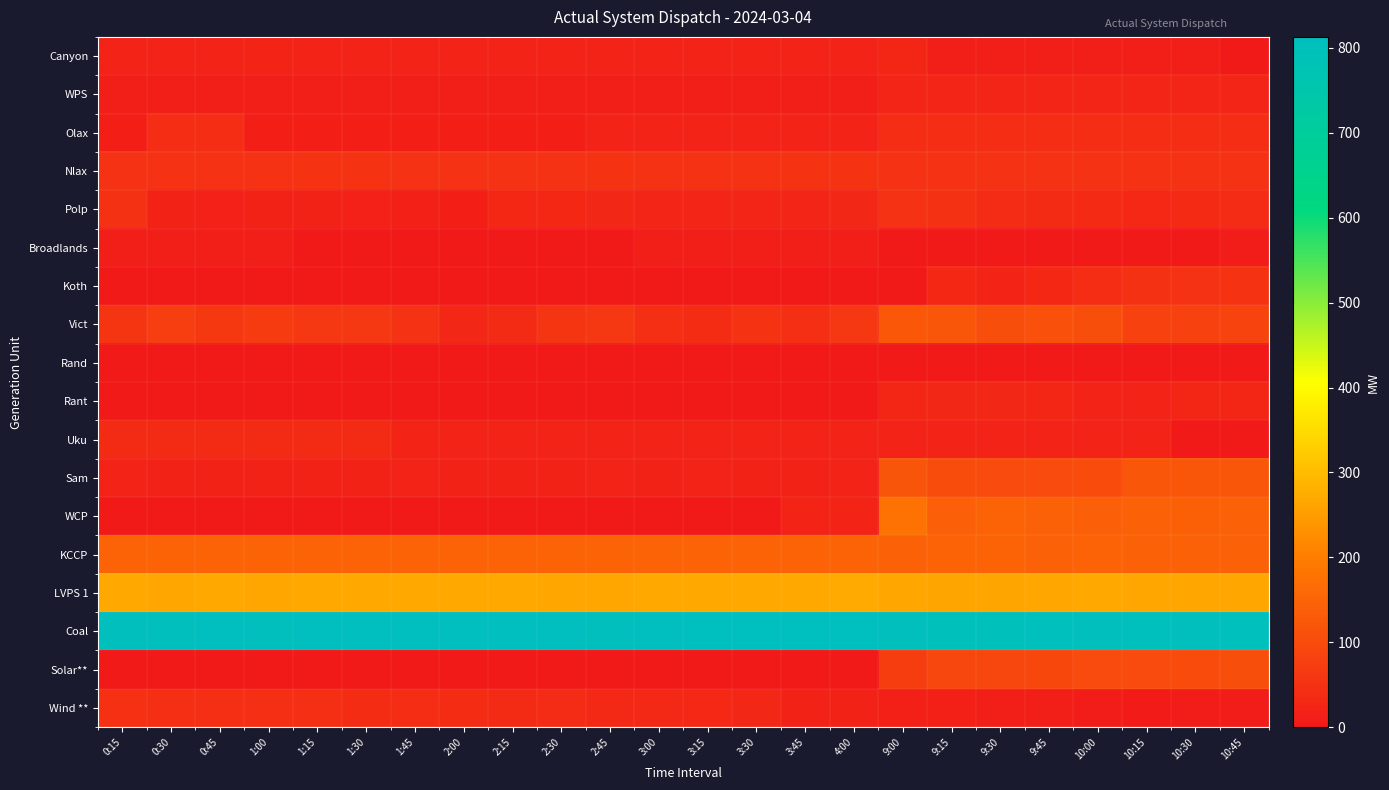

Reading left to right, what are all the values shown in this chart?

Canyon: 0:15=20	0:30=20	0:45=20	1:00=21	1:15=20	1:30=20	1:45=20	2:00=20	2:15=20	2:30=20	2:45=20	3:00=20	3:15=20	3:30=20	3:45=20	4:00=20	9:00=26	9:15=10	9:30=10	9:45=10	10:00=10	10:15=10	10:30=10	10:45=0
WPS: 0:15=10	0:30=10	0:45=10	1:00=10	1:15=10	1:30=10	1:45=10	2:00=10	2:15=10	2:30=10	2:45=10	3:00=10	3:15=10	3:30=10	3:45=10	4:00=10	9:00=25	9:15=25	9:30=25	9:45=25	10:00=25	10:15=25	10:30=25	10:45=25
Olax: 0:15=13	0:30=41	0:45=41	1:00=13	1:15=13	1:30=13	1:45=13	2:00=13	2:15=13	2:30=13	2:45=20	3:00=20	3:15=20	3:30=20	3:45=20	4:00=20	9:00=41	9:15=41	9:30=41	9:45=41	10:00=41	10:15=41	10:30=41	10:45=41
Nlax: 0:15=50	0:30=50	0:45=50	1:00=50	1:15=51	1:30=51	1:45=50	2:00=50	2:15=50	2:30=50	2:45=51	3:00=50	3:15=50	3:30=50	3:45=51	4:00=51	9:00=50	9:15=50	9:30=50	9:45=50	10:00=50	10:15=50	10:30=50	10:45=50
Polp: 0:15=48	0:30=19	0:45=16	1:00=18	1:15=18	1:30=17	1:45=15	2:00=14	2:15=29	2:30=30	2:45=28	3:00=25	3:15=24	3:30=25	3:45=25	4:00=27	9:00=50	9:15=48	9:30=35	9:45=37	10:00=34	10:15=31	10:30=34	10:45=35
Broadlands: 0:15=10	0:30=10	0:45=10	1:00=10	1:15=0	1:30=0	1:45=0	2:00=0	2:15=0	2:30=0	2:45=0	3:00=10	3:15=10	3:30=10	3:45=10	4:00=10	9:00=0	9:15=0	9:30=0	9:45=0	10:00=0	10:15=0	10:30=0	10:45=9
Koth: 0:15=0	0:30=0	0:45=0	1:00=0	1:15=0	1:30=0	1:45=0	2:00=0	2:15=0	2:30=0	2:45=0	3:00=0	3:15=0	3:30=0	3:45=0	4:00=0	9:00=0	9:15=30	9:30=23	9:45=29	10:00=40	10:15=49	10:30=50	10:45=52
Vict: 0:15=56	0:30=74	0:45=63	1:00=68	1:15=60	1:30=60	1:45=50	2:00=28	2:15=38	2:30=56	2:45=60	3:00=45	3:15=39	3:30=53	3:45=43	4:00=60	9:00=124	9:15=122	9:30=106	9:45=112	10:00=107	10:15=81	10:30=81	10:45=85
Rand: 0:15=0	0:30=0	0:45=0	1:00=0	1:15=0	1:30=0	1:45=0	2:00=0	2:15=0	2:30=0	2:45=0	3:00=0	3:15=0	3:30=0	3:45=0	4:00=0	9:00=0	9:15=0	9:30=0	9:45=0	10:00=0	10:15=0	10:30=0	10:45=0
Rant: 0:15=0	0:30=0	0:45=0	1:00=0	1:15=0	1:30=0	1:45=0	2:00=0	2:15=0	2:30=0	2:45=0	3:00=0	3:15=0	3:30=0	3:45=0	4:00=0	9:00=26	9:15=27	9:30=27	9:45=26	10:00=20	10:15=20	10:30=26	10:45=26
Uku: 0:15=37	0:30=37	0:45=37	1:00=37	1:15=37	1:30=37	1:45=21	2:00=20	2:15=20	2:30=20	2:45=20	3:00=20	3:15=20	3:30=20	3:45=20	4:00=20	9:00=20	9:15=20	9:30=20	9:45=20	10:00=20	10:15=20	10:30=0	10:45=0
Sam: 0:15=20	0:30=19	0:45=19	1:00=19	1:15=19	1:30=19	1:45=20	2:00=19	2:15=19	2:30=19	2:45=20	3:00=19	3:15=20	3:30=19	3:45=19	4:00=20	9:00=120	9:15=103	9:30=100	9:45=100	10:00=101	10:15=122	10:30=122	10:45=122
WCP: 0:15=0	0:30=0	0:45=0	1:00=0	1:15=0	1:30=0	1:45=0	2:00=0	2:15=0	2:30=0	2:45=0	3:00=0	3:15=0	3:30=0	3:45=21	4:00=22	9:00=178	9:15=141	9:30=148	9:45=145	10:00=141	10:15=143	10:30=142	10:45=143
KCCP: 0:15=148	0:30=149	0:45=149	1:00=148	1:15=149	1:30=149	1:45=149	2:00=149	2:15=149	2:30=148	2:45=149	3:00=148	3:15=149	3:30=148	3:45=149	4:00=149	9:00=147	9:15=148	9:30=148	9:45=147	10:00=148	10:15=147	10:30=146	10:45=147
LVPS 1: 0:15=269	0:30=267	0:45=269	1:00=267	1:15=269	1:30=269	1:45=269	2:00=269	2:15=269	2:30=268	2:45=267	3:00=270	3:15=271	3:30=271	3:45=270	4:00=272	9:00=266	9:15=265	9:30=265	9:45=266	10:00=269	10:15=266	10:30=267	10:45=267
Coal: 0:15=808	0:30=807	0:45=809	1:00=807	1:15=810	1:30=810	1:45=809	2:00=810	2:15=809	2:30=810	2:45=807	3:00=810	3:15=813	3:30=812	3:45=812	4:00=813	9:00=807	9:15=804	9:30=804	9:45=806	10:00=808	10:15=806	10:30=808	10:45=806
Solar**: 0:15=0	0:30=0	0:45=0	1:00=0	1:15=0	1:30=0	1:45=0	2:00=0	2:15=0	2:30=0	2:45=0	3:00=0	3:15=0	3:30=0	3:45=0	4:00=0	9:00=73	9:15=89	9:30=92	9:45=93	10:00=100	10:15=100	10:30=101	10:45=106
Wind **: 0:15=47	0:30=46	0:45=46	1:00=46	1:15=43	1:30=39	1:45=41	2:00=39	2:15=38	2:30=35	2:45=33	3:00=33	3:15=31	3:30=27	3:45=19	4:00=18	9:00=15	9:15=15	9:30=12	9:45=11	10:00=8	10:15=6	10:30=7	10:45=7